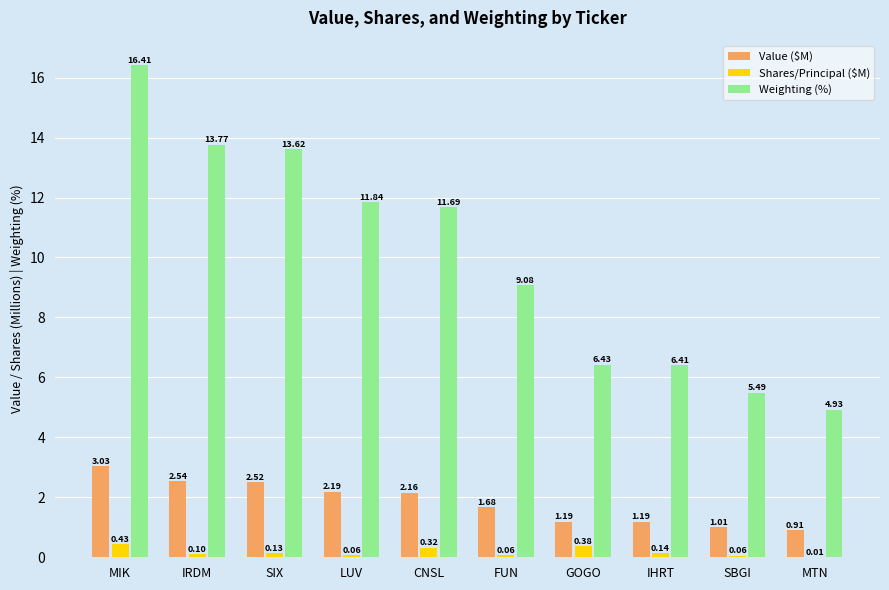

Which series has the largest total across all categories?

Weighting (%)